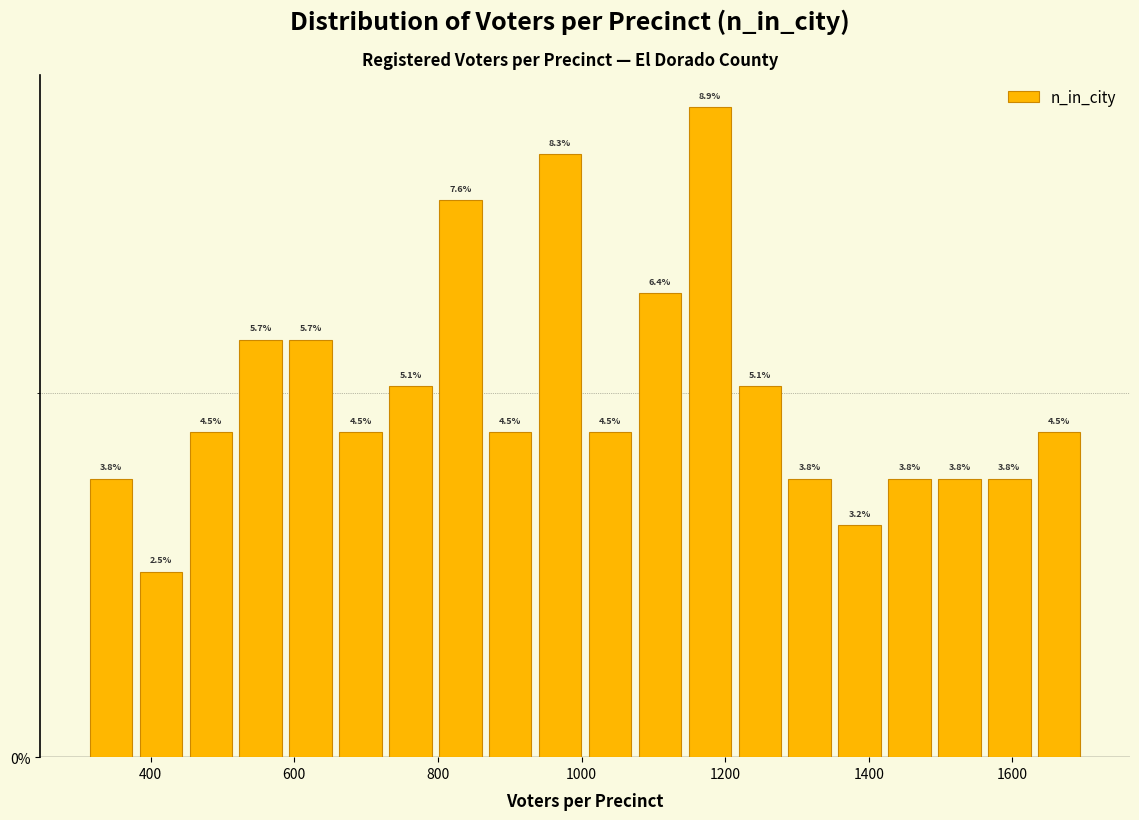

Read against the x-axis, roughly where is the centre of the tallest bar?

1180